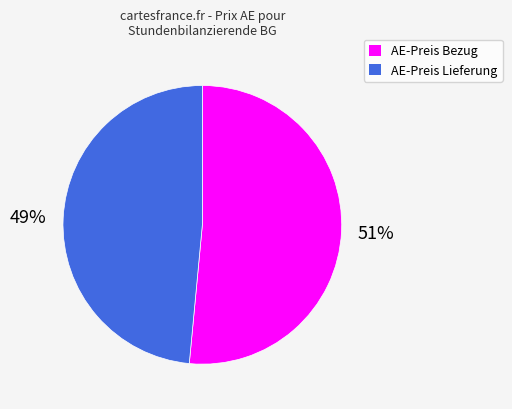

Between AE-Preis Bezug and AE-Preis Lieferung, which is larger?

AE-Preis Bezug